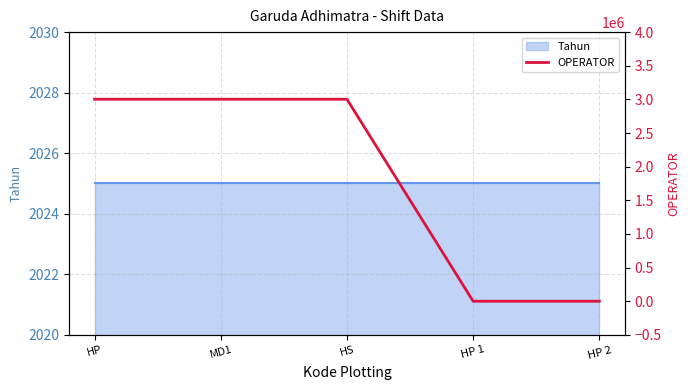

How many lines are shown in the chart?

1